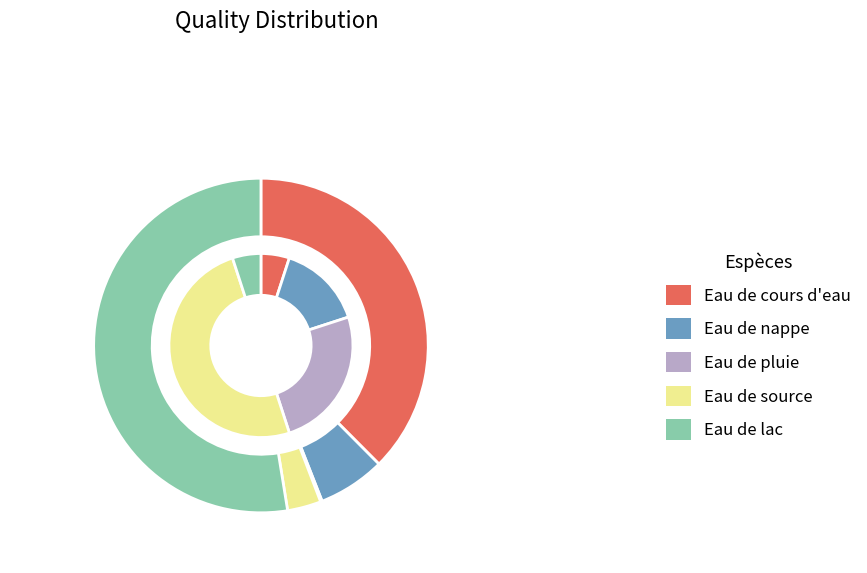

Which slice is the largest?

Eau de lac